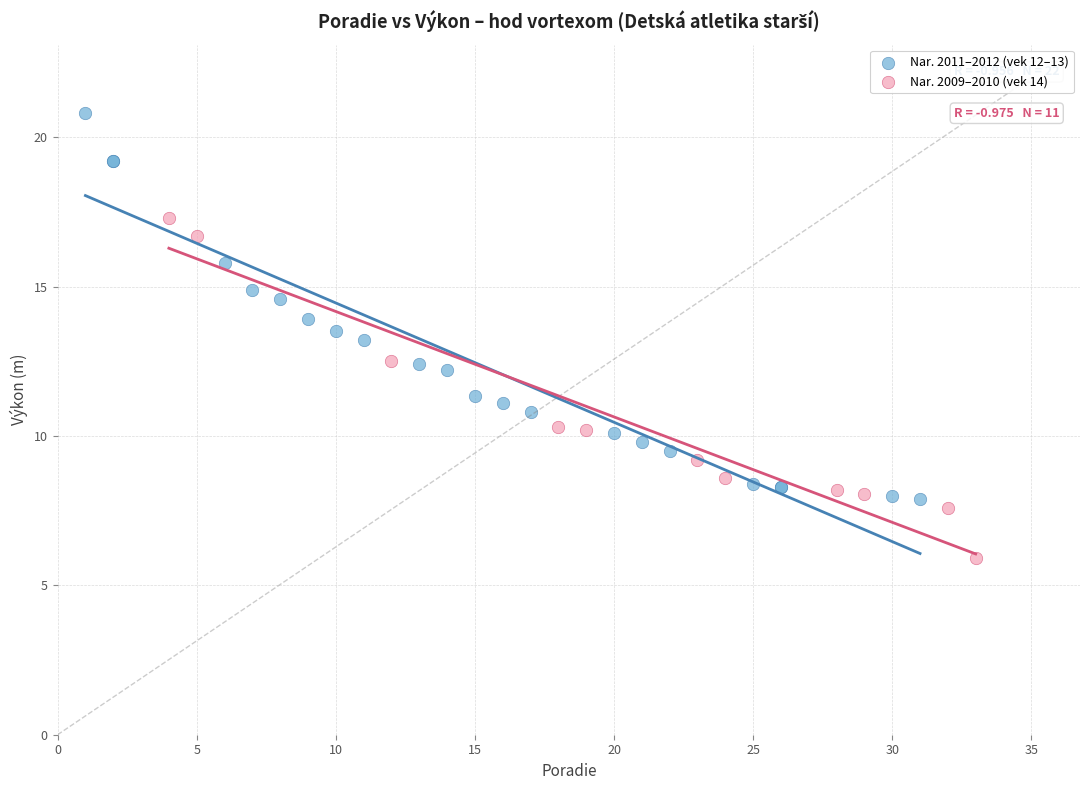

Which series reaches the minimum Y coordinate?

Nar. 2009–2010 (vek 14)